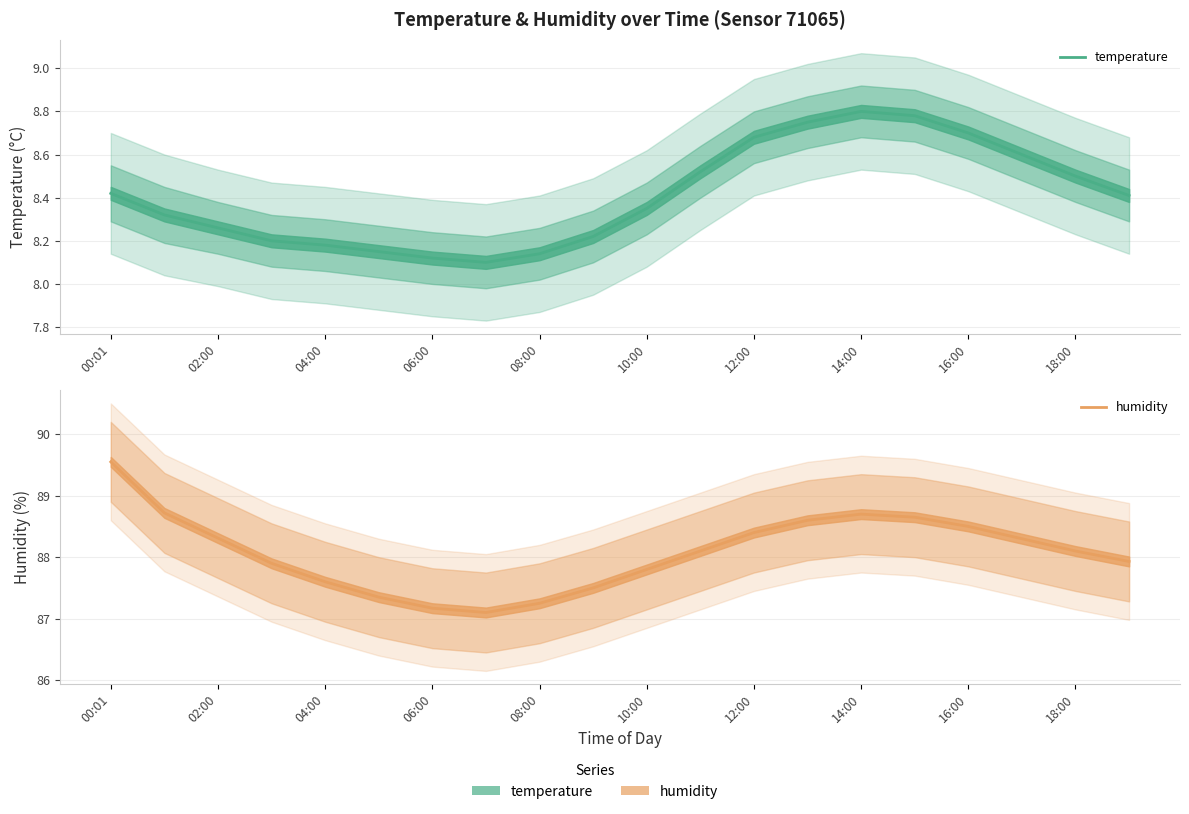

True or false: temperature and humidity cross at least once.

False